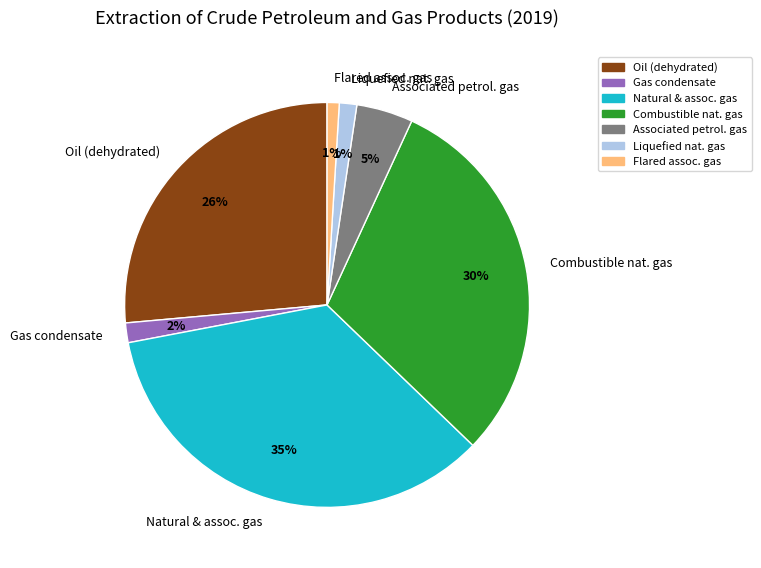

Count the number of slices in the pie.

7